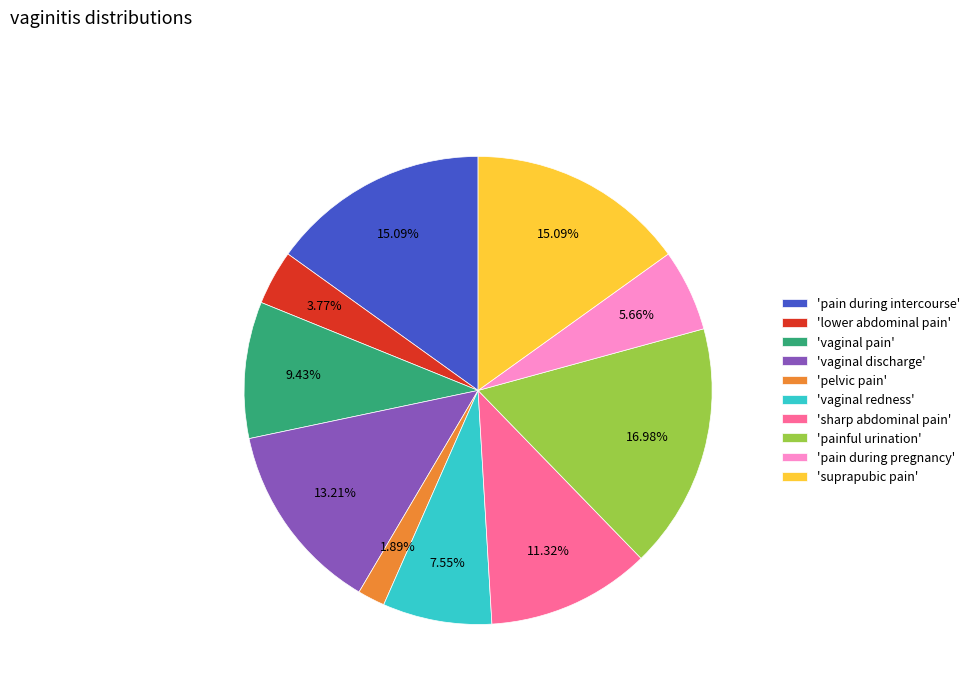

Combined, do 'suprapubic pain' and 'vaginal redness' account for over 50%?

No